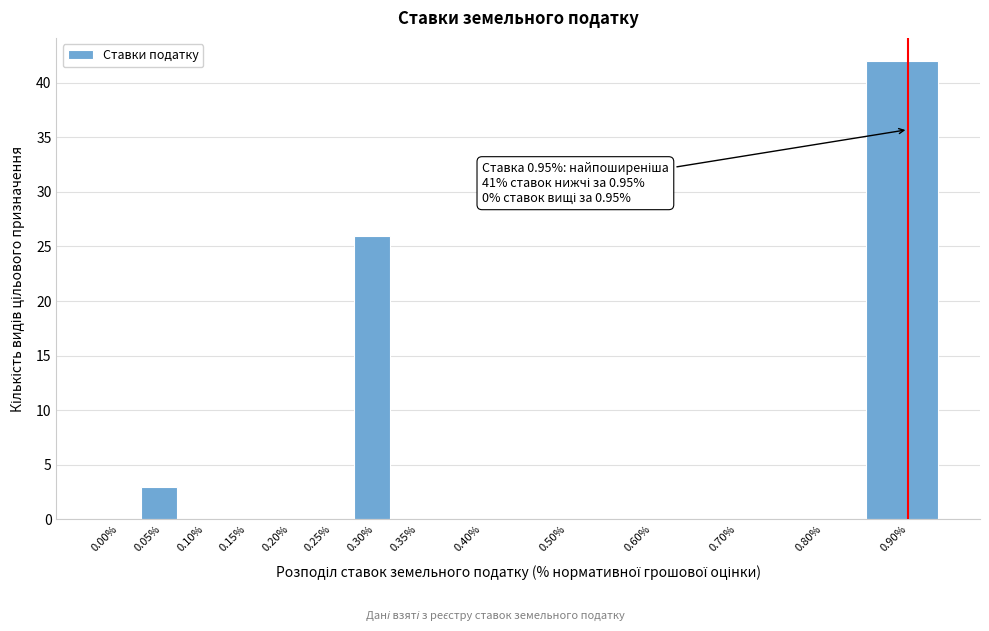

Reading left to right, list all the values displayed in this chart.

0.00%=0	0.05%=3	0.10%=0	0.15%=0	0.20%=0	0.25%=0	0.30%=26	0.35%=0	0.40%=0	0.50%=0	0.60%=0	0.70%=0	0.80%=0	0.90%=42